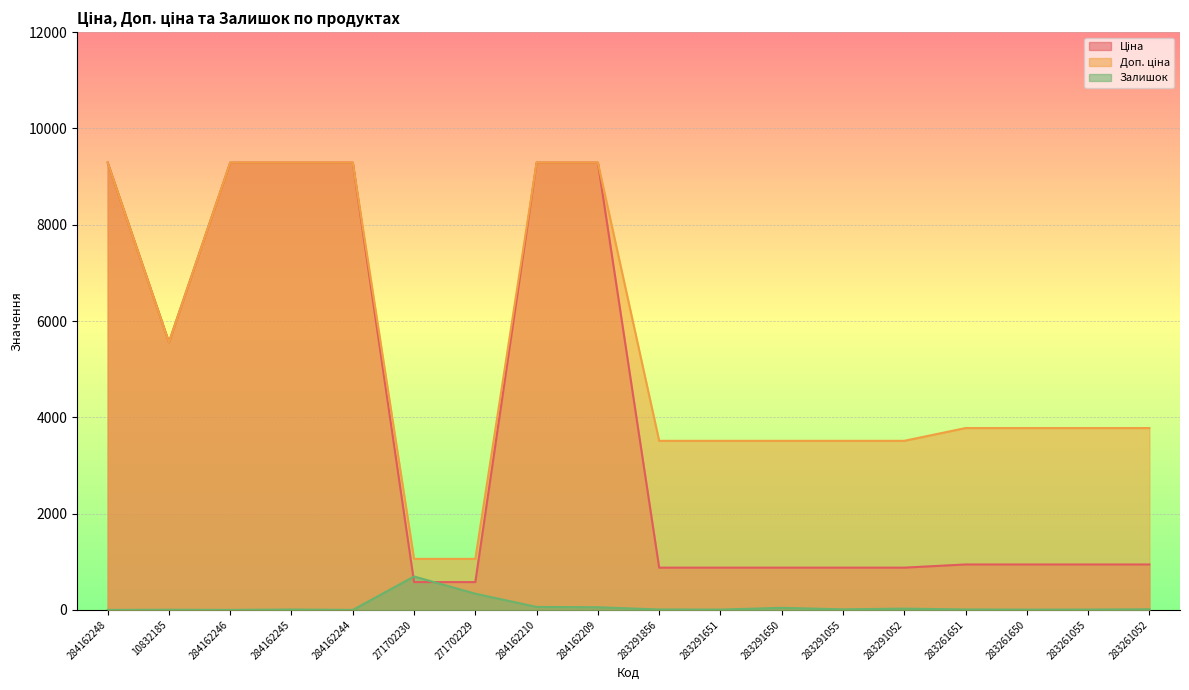

What value does the Залишок series have at 283261055?

7.0